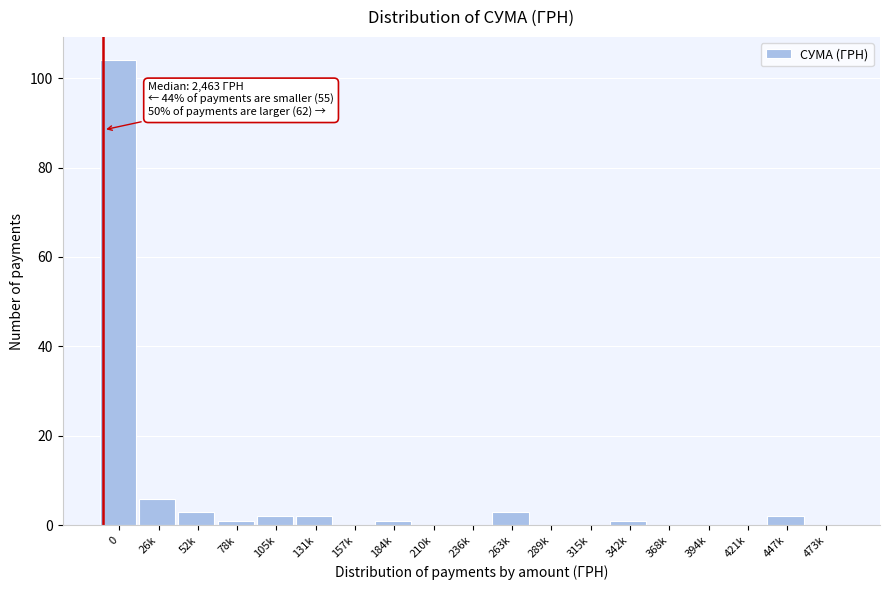

Reading left to right, transcribe all the data shown in this chart.

0=104	26k=6	52k=3	78k=1	105k=2	131k=2	157k=0	184k=1	210k=0	236k=0	263k=3	289k=0	315k=0	342k=1	368k=0	394k=0	421k=0	447k=2	473k=0